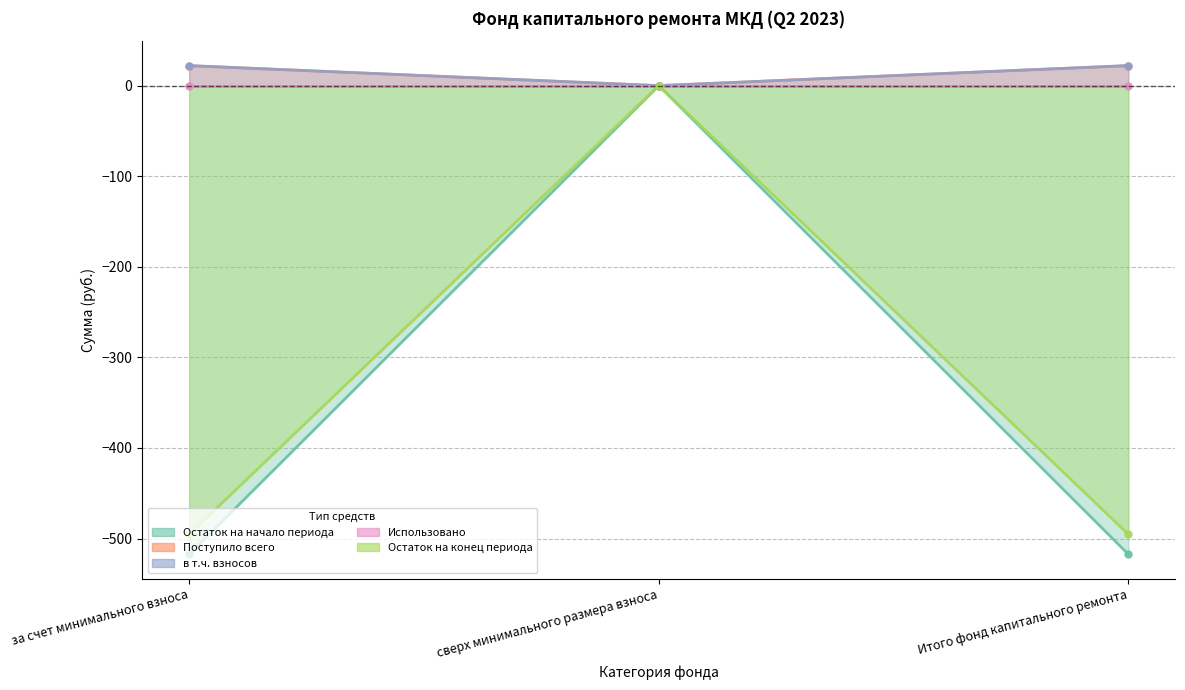

Does the chart display data point markers on the line(s)?

Yes